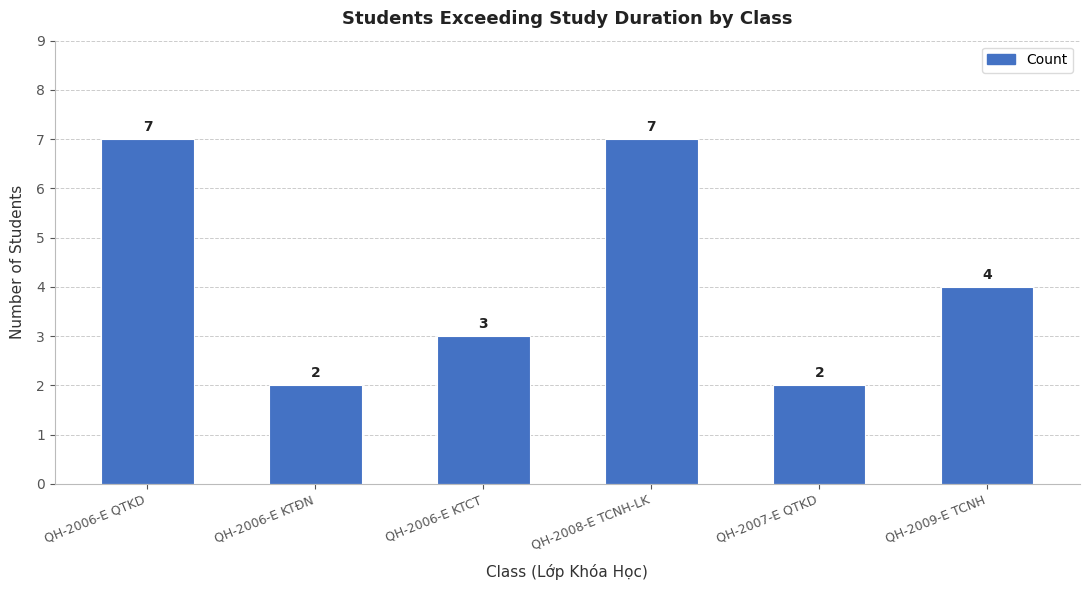

What is the greatest value displayed?

7